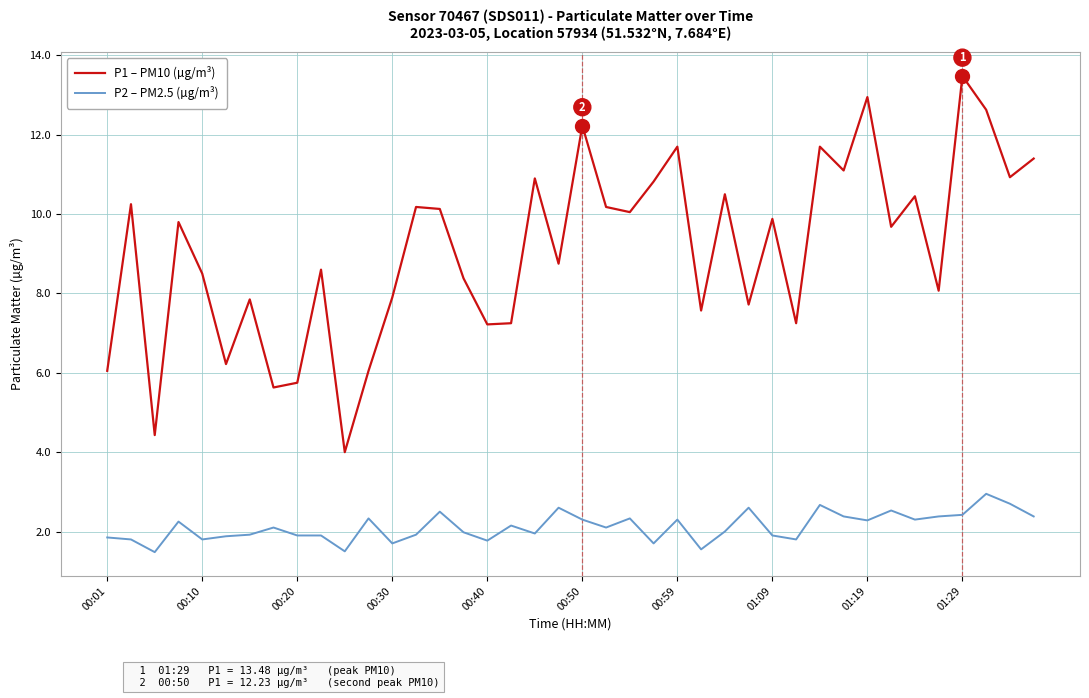

True or false: P1 – PM10 (µg/m³) and P2 – PM2.5 (µg/m³) cross at least once.

False